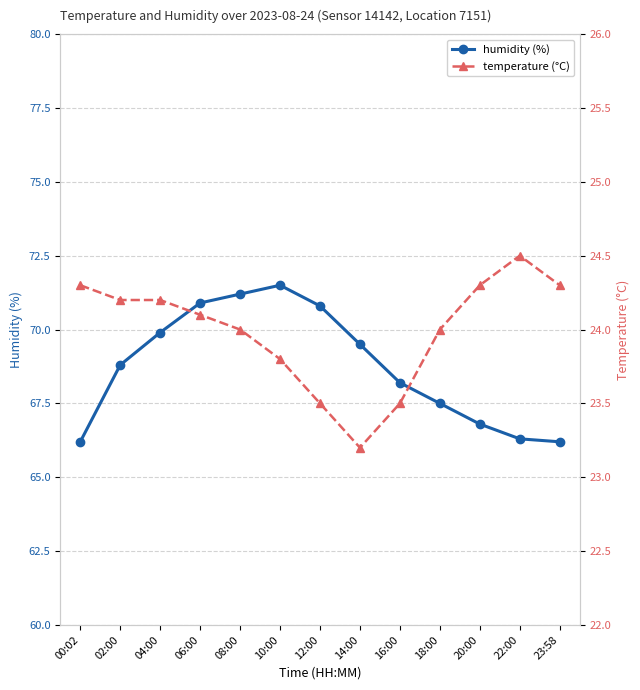

What is the sum of the temperature values at 18:00 and 10:00?

47.8